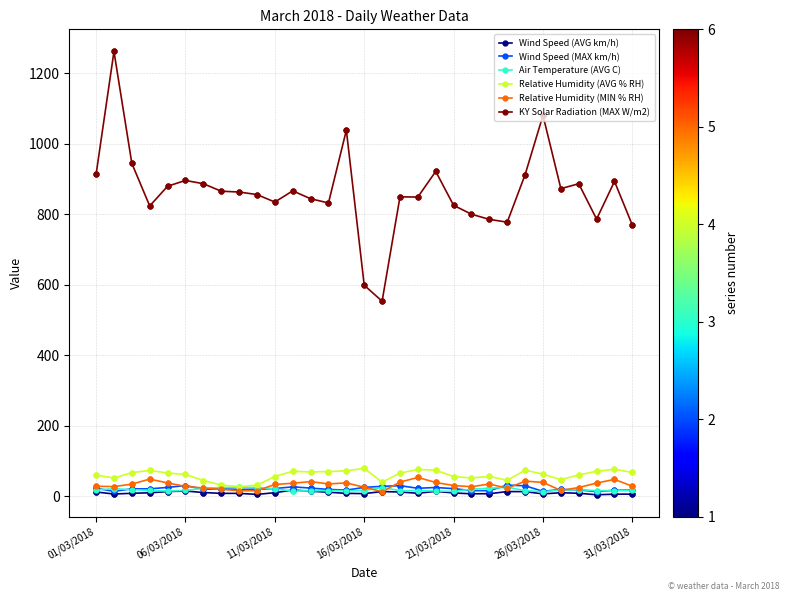

Which series has the widest spread of values?

KY Solar Radiation (MAX W/m2)